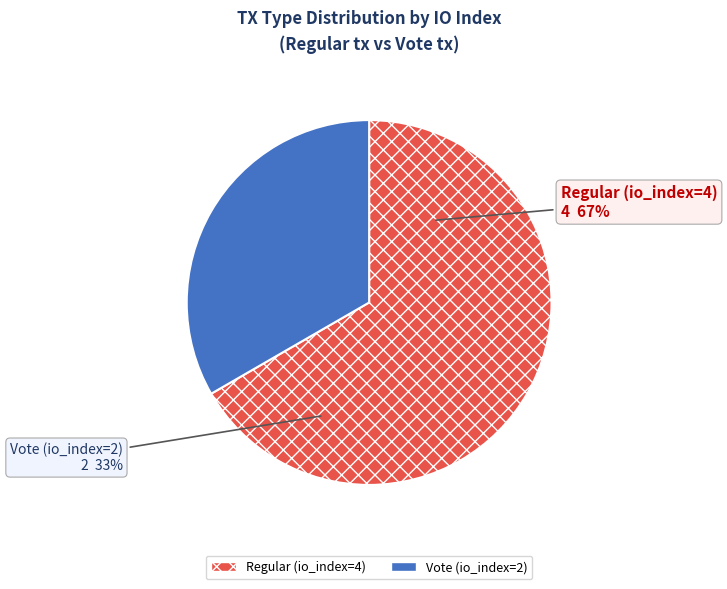

What is the ratio of the value at Vote (io_index=2) to the value at Regular (io_index=4)?

0.5